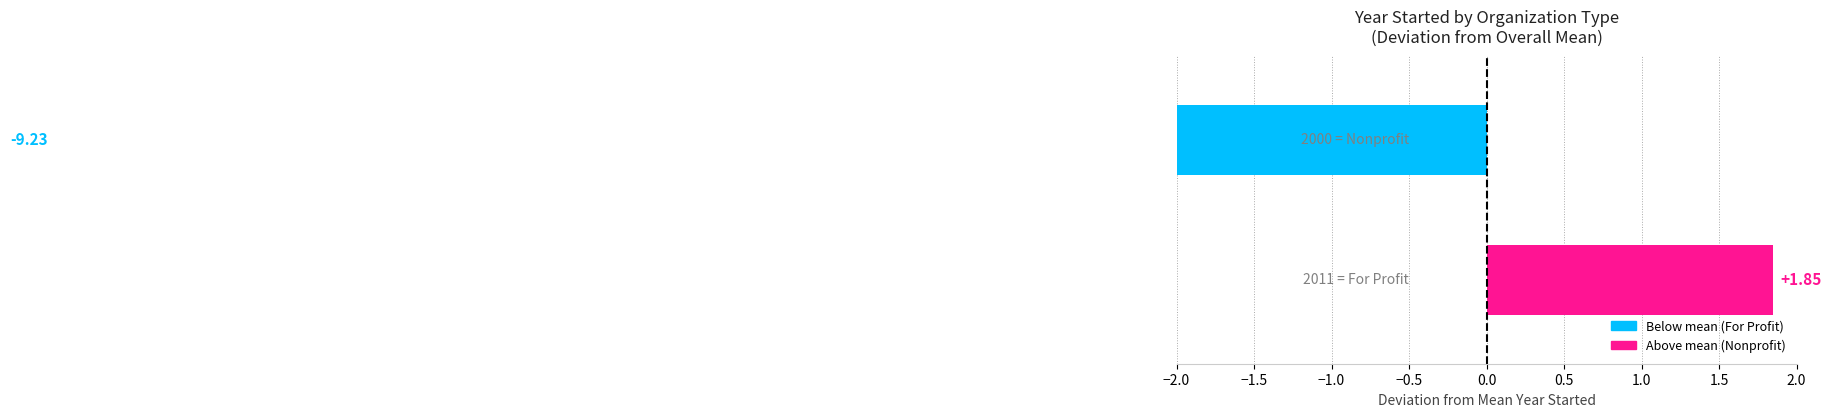

Is it true that the value at −1.5 is -9.2?

True